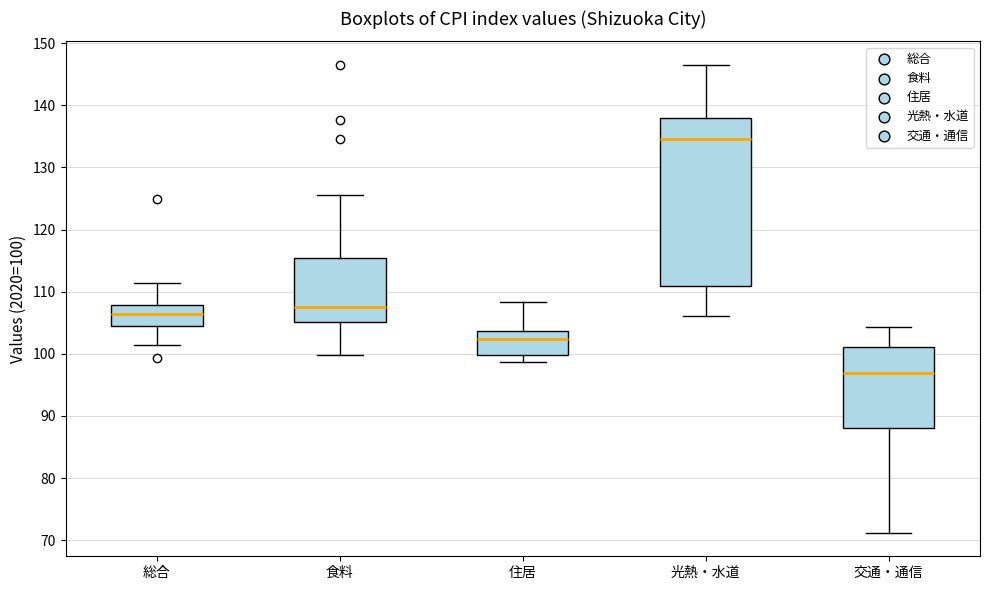

Comparing the boxes themselves (not the whiskers), which one is the tallest?

光熱・水道